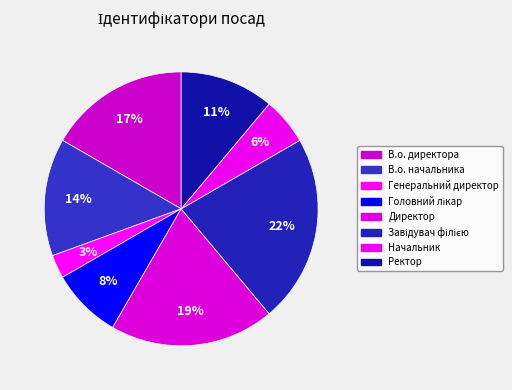

Does Начальник represent more than half of the total?

No